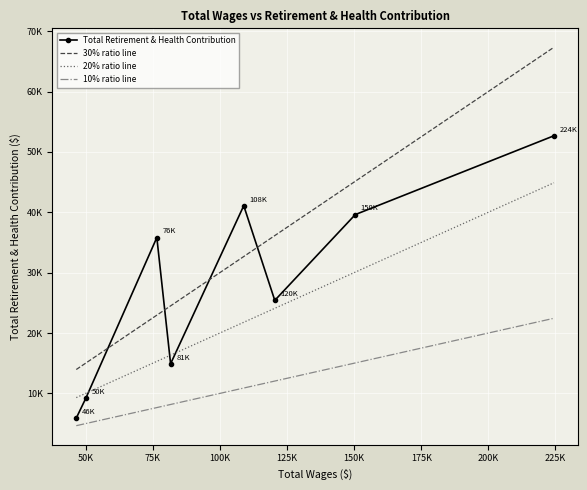

What are all the series names shown in the legend?

Total Retirement & Health Contribution, 30% ratio line, 20% ratio line, 10% ratio line